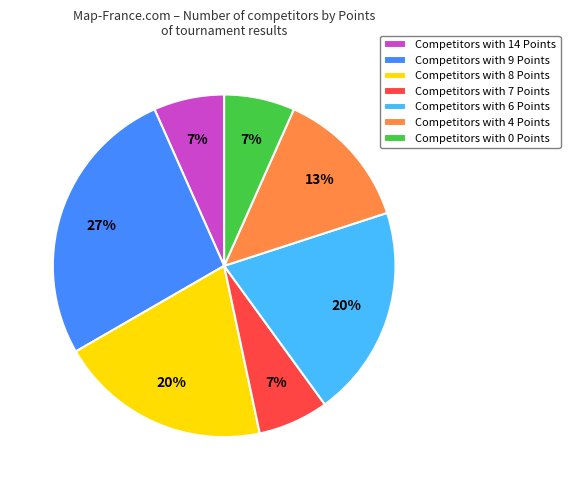

Is it true that Competitors with 14 Points is 7% of the pie?

True